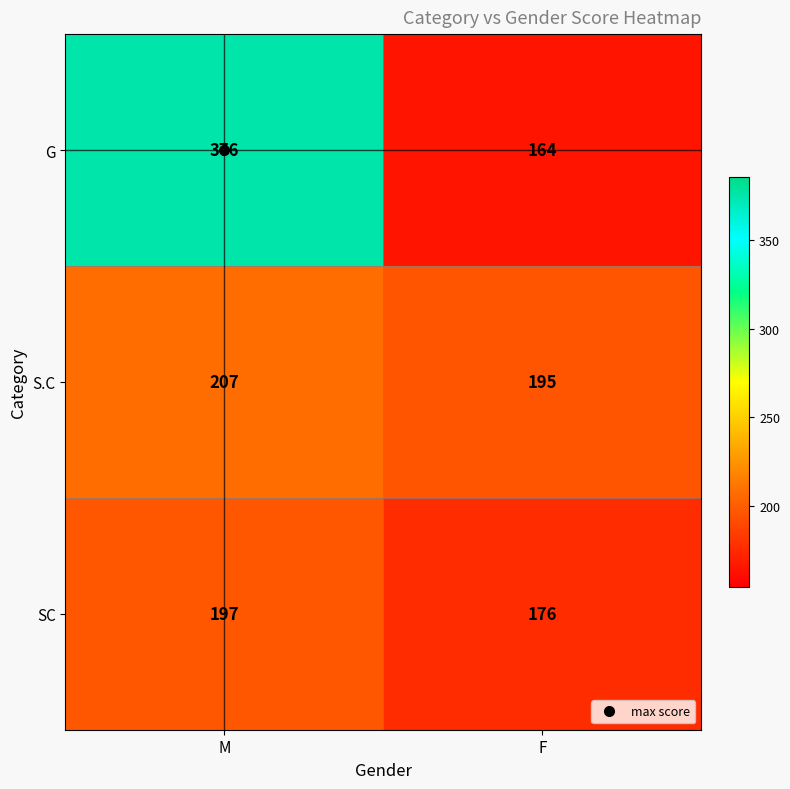

List the series in order of their peak value, highest first.

G, S.C, SC